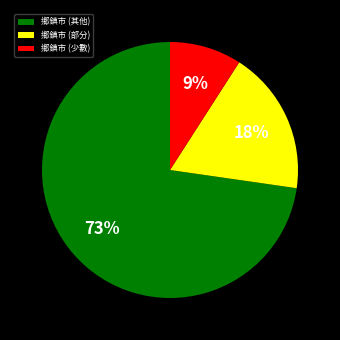

Which slice is the smallest?

鄉鎮市 (少數)